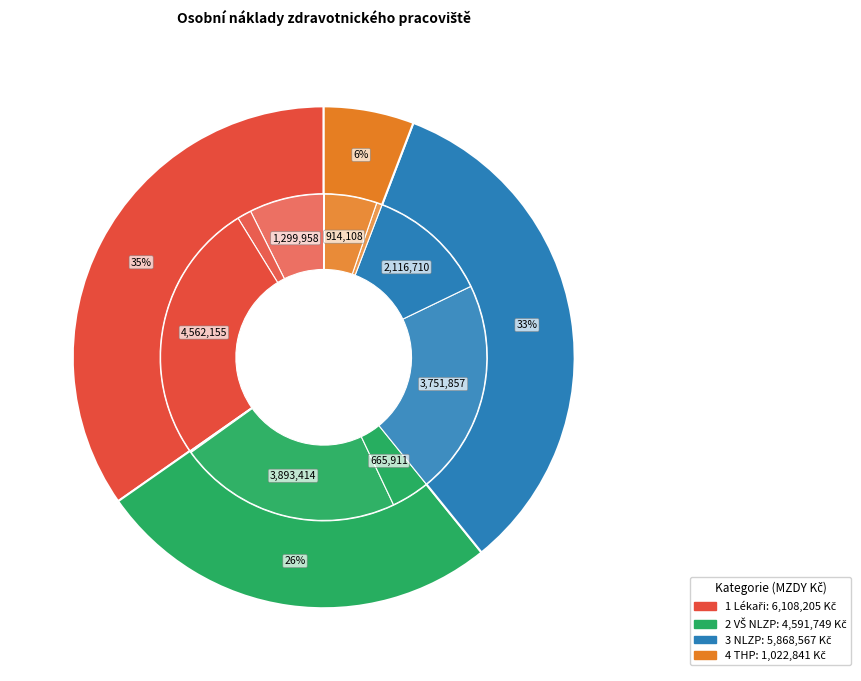

The 4 THP slice represents 6% of the pie. True or false?

True